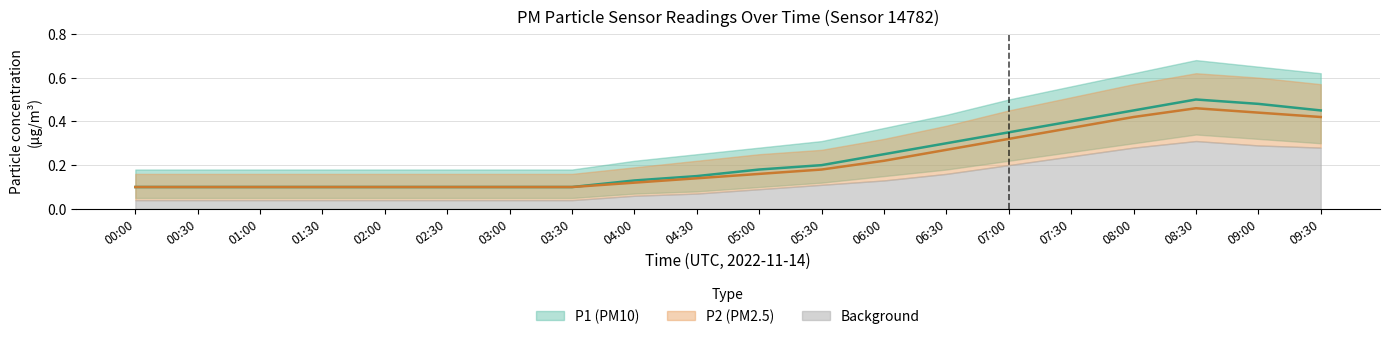

Which category has the lowest value in the P1 series?

00:00